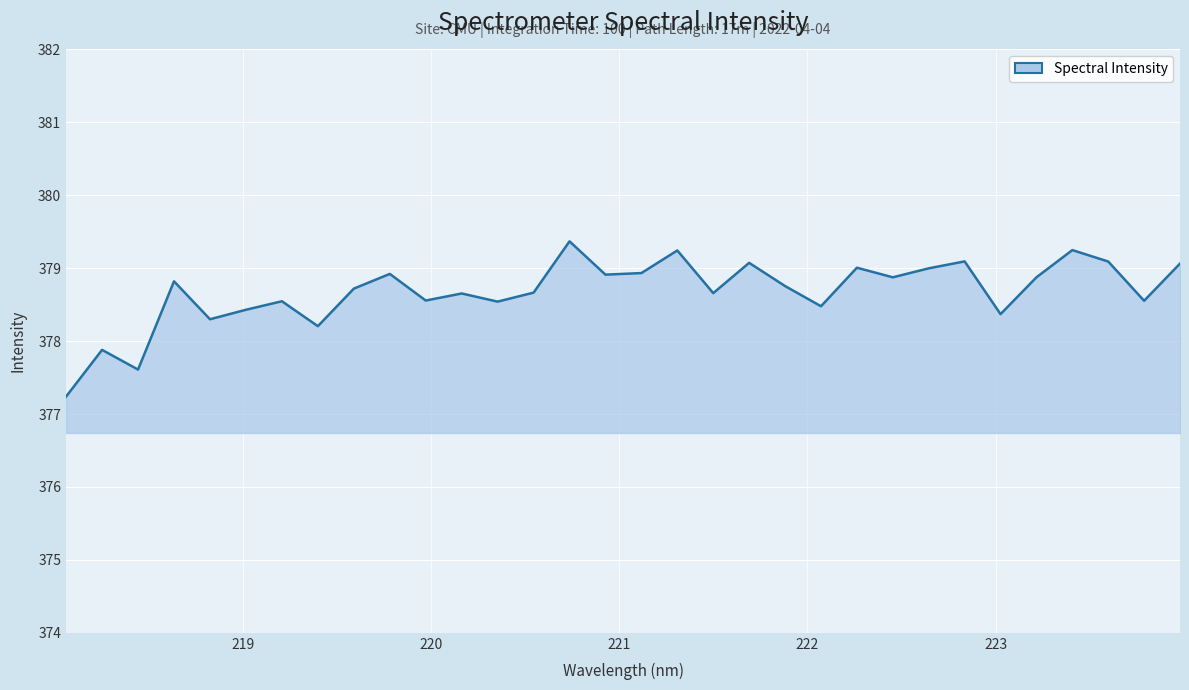

How many distinct data groups are displayed?

1